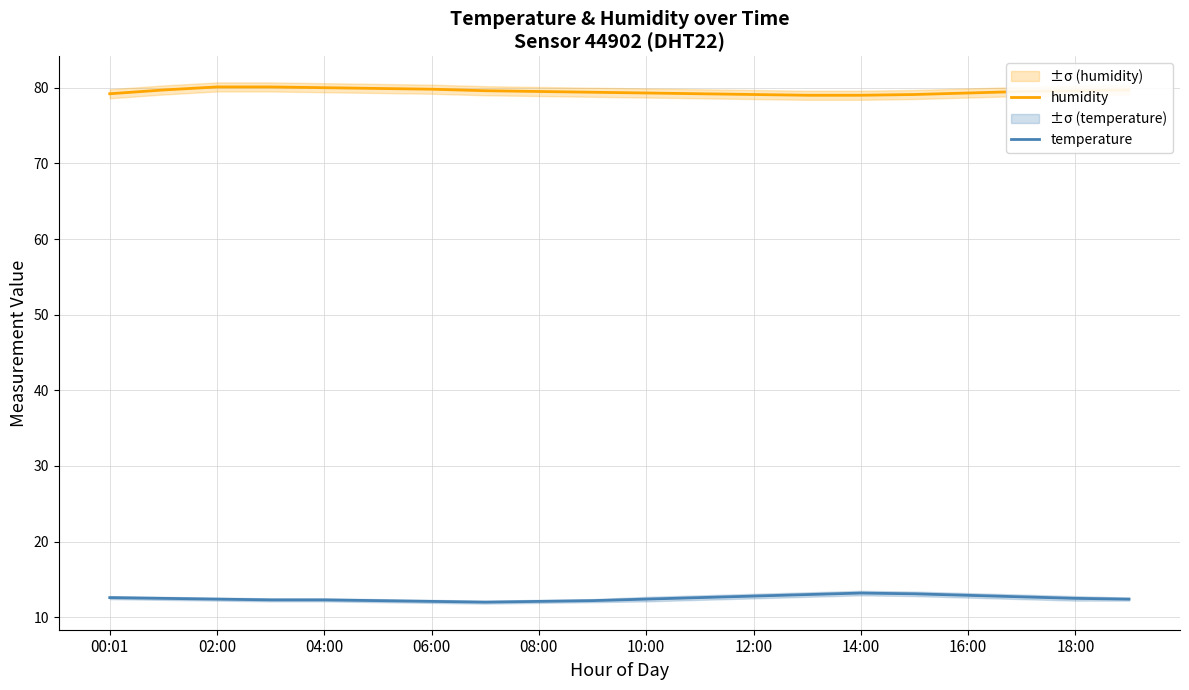

What is the minimum value for humidity?

79.0